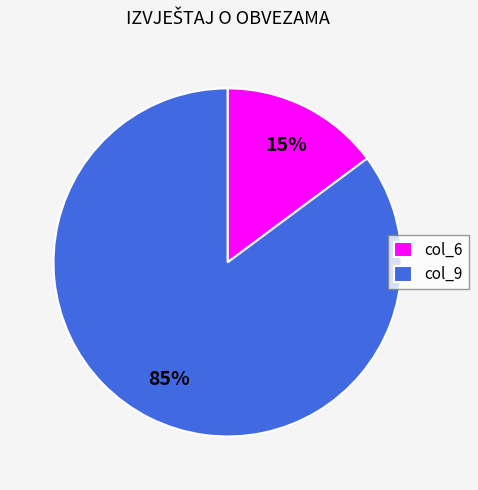

To the nearest percent, what is the difference between the col_6 and col_9 slice percentages?

70%